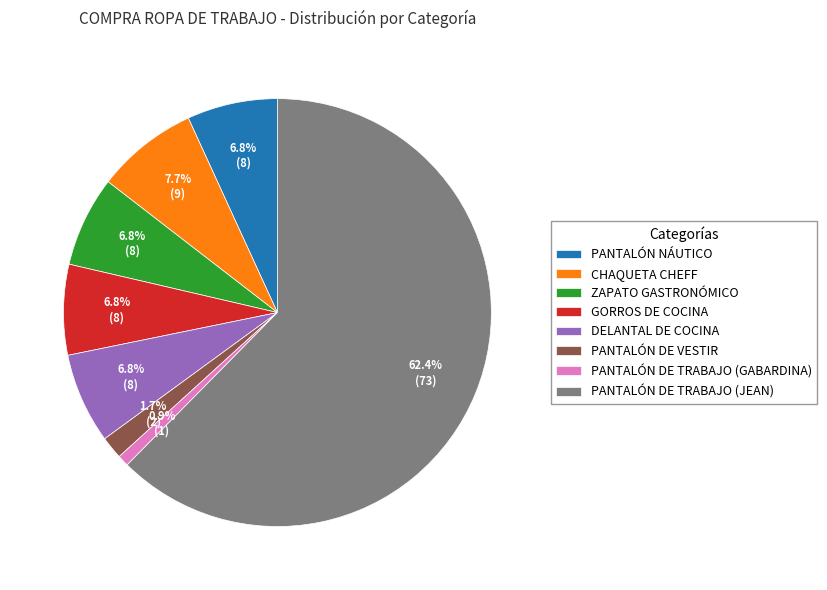

The CHAQUETA CHEFF slice represents 20% of the pie. True or false?

False